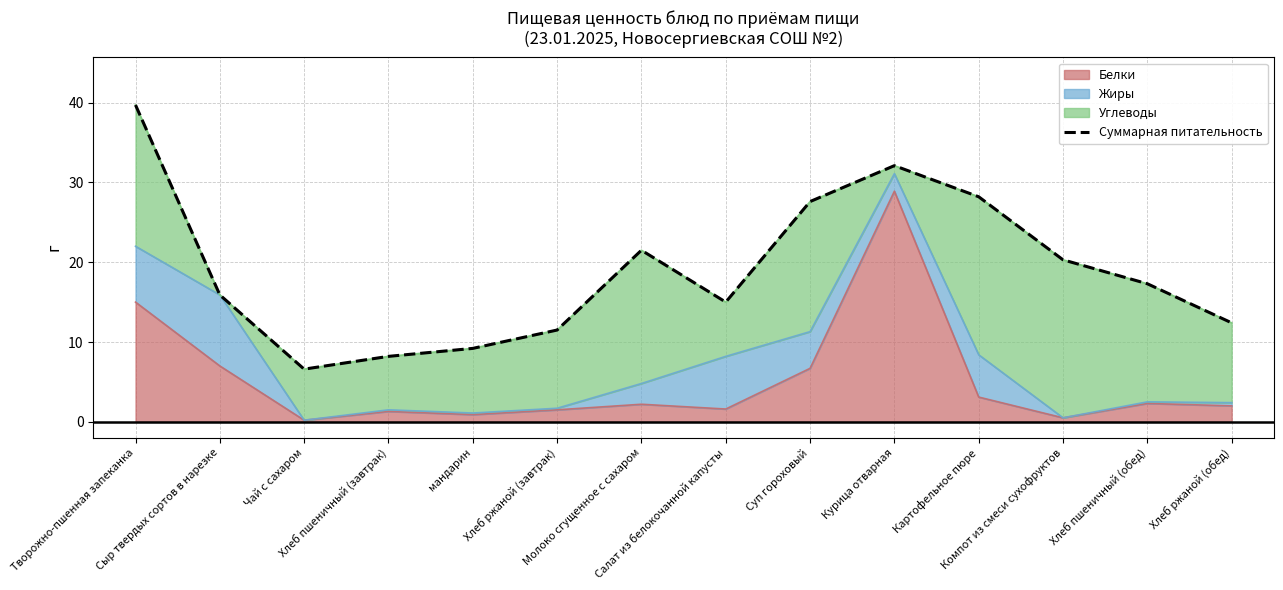

What is the greatest value displayed?

39.7